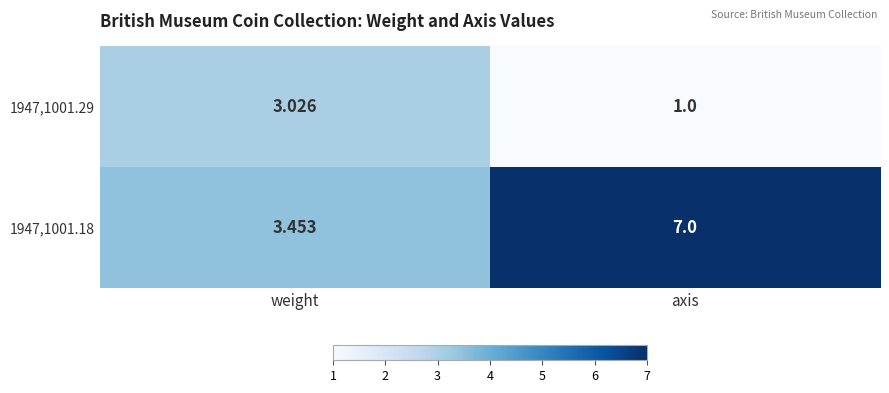

Which category has the highest value in the 1947,1001.29 series?

weight